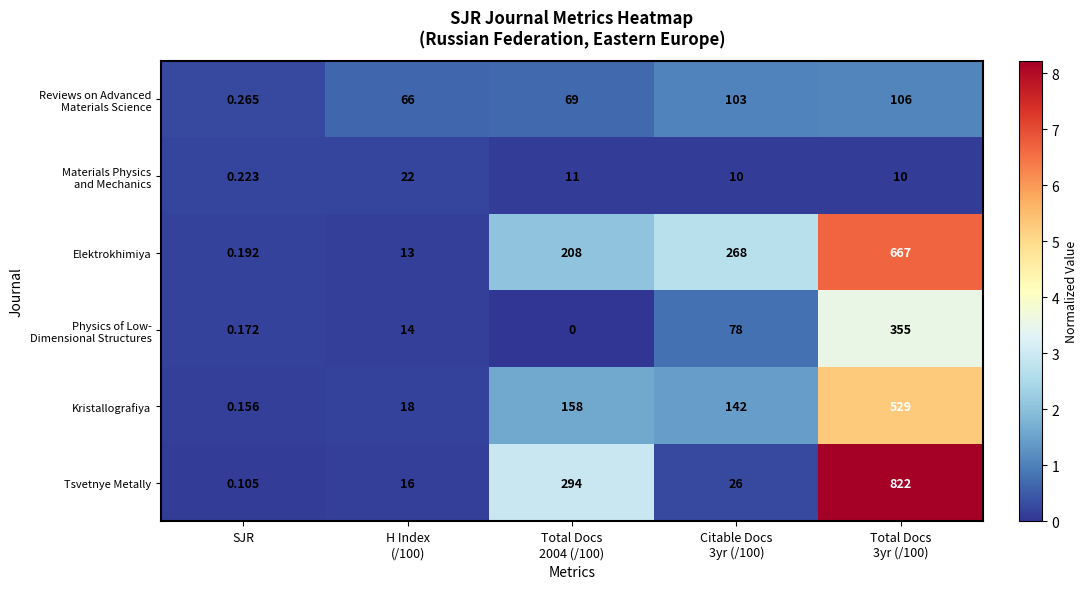

Which series has the largest range (max minus min)?

Tsvetnye Metally